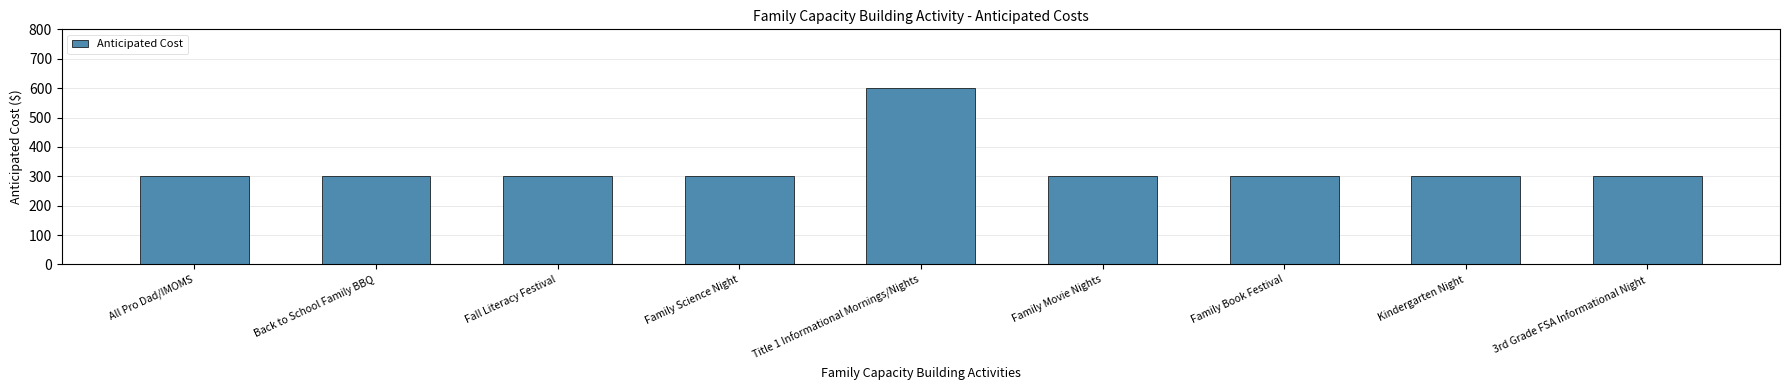

What is the sum of all values?

3000